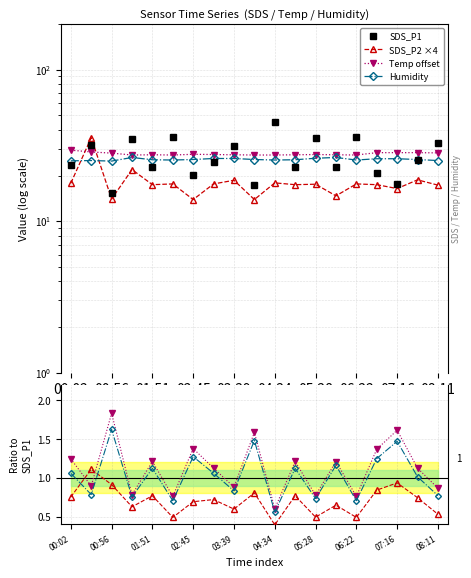

What is the sum of all SDS_P1 values?

514.6